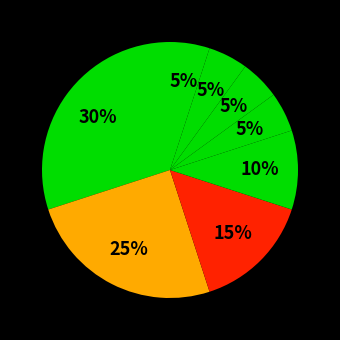

To the nearest percent, what is the average slice percentage?

12%